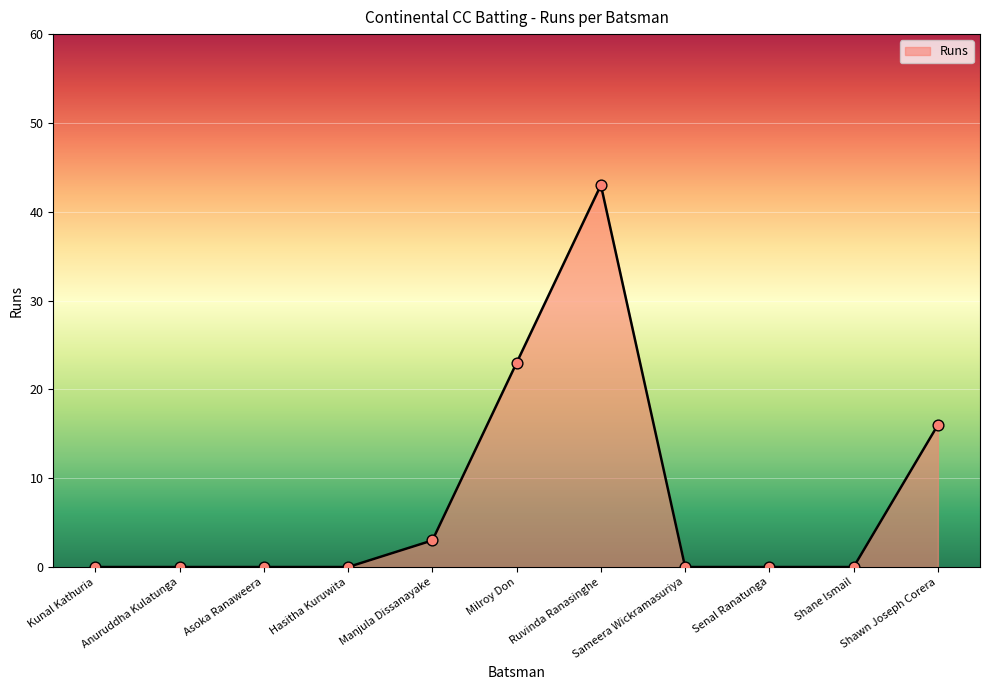

Which has a higher value, Asoka Ranaweera or Ruvinda Ranasinghe?

Ruvinda Ranasinghe